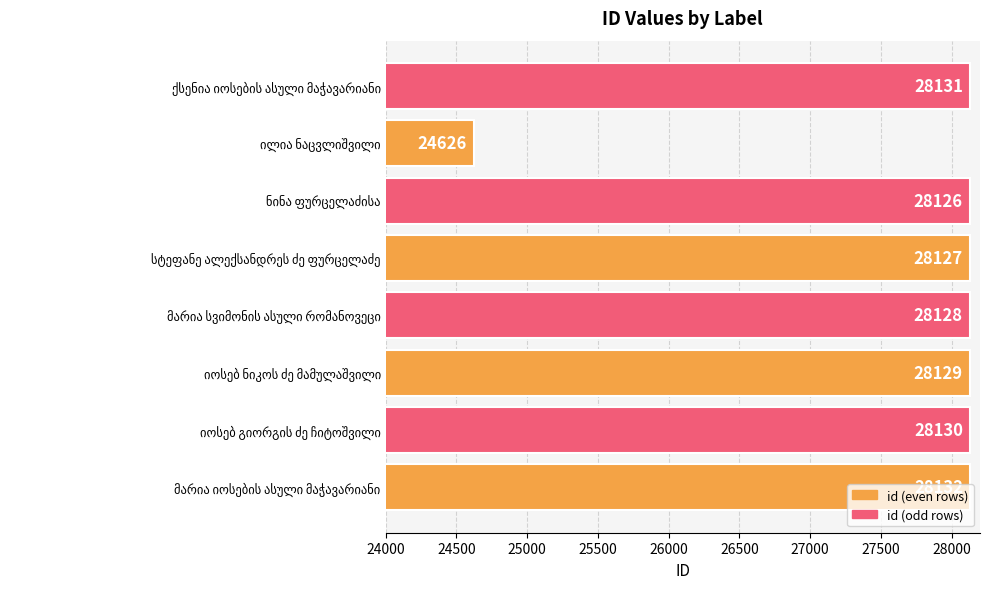

What is the average value?

27691